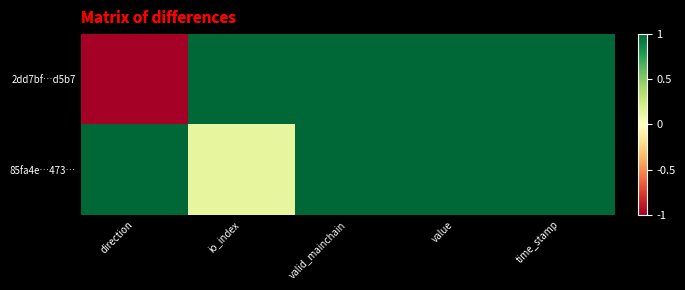

What is the spread (max minus min) of values at io_index?

0.9